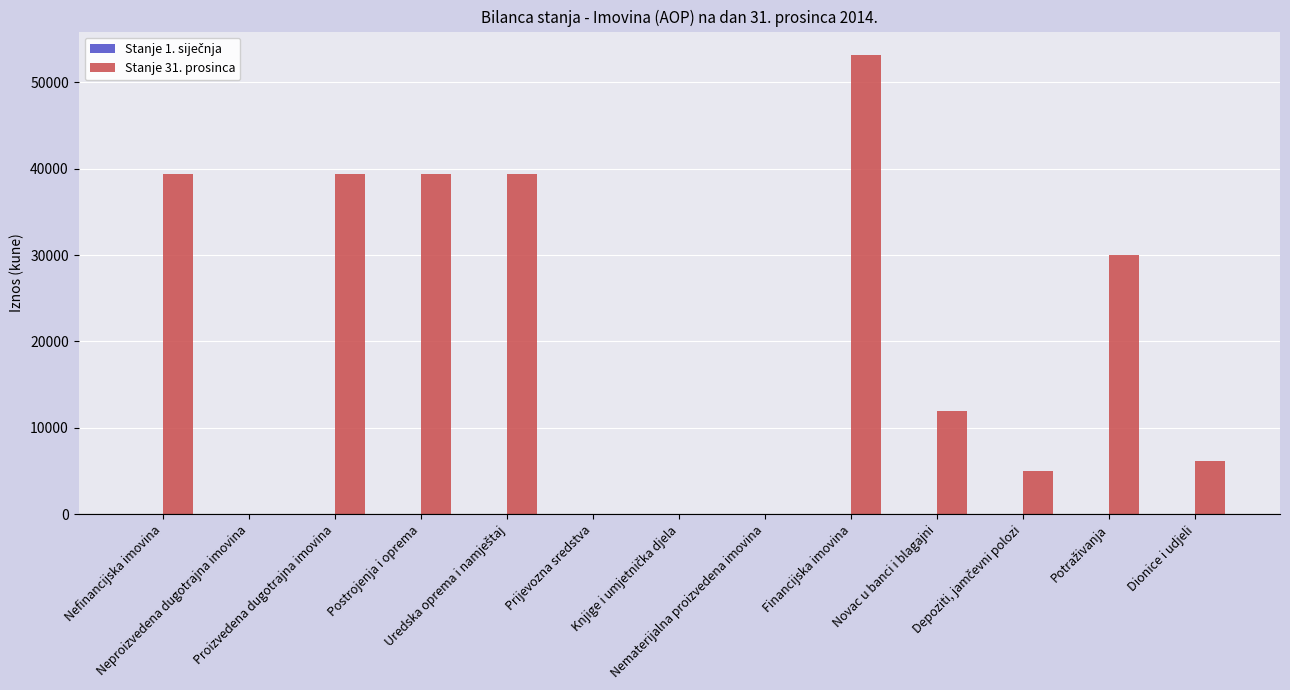

What is the sum of all values?

263802